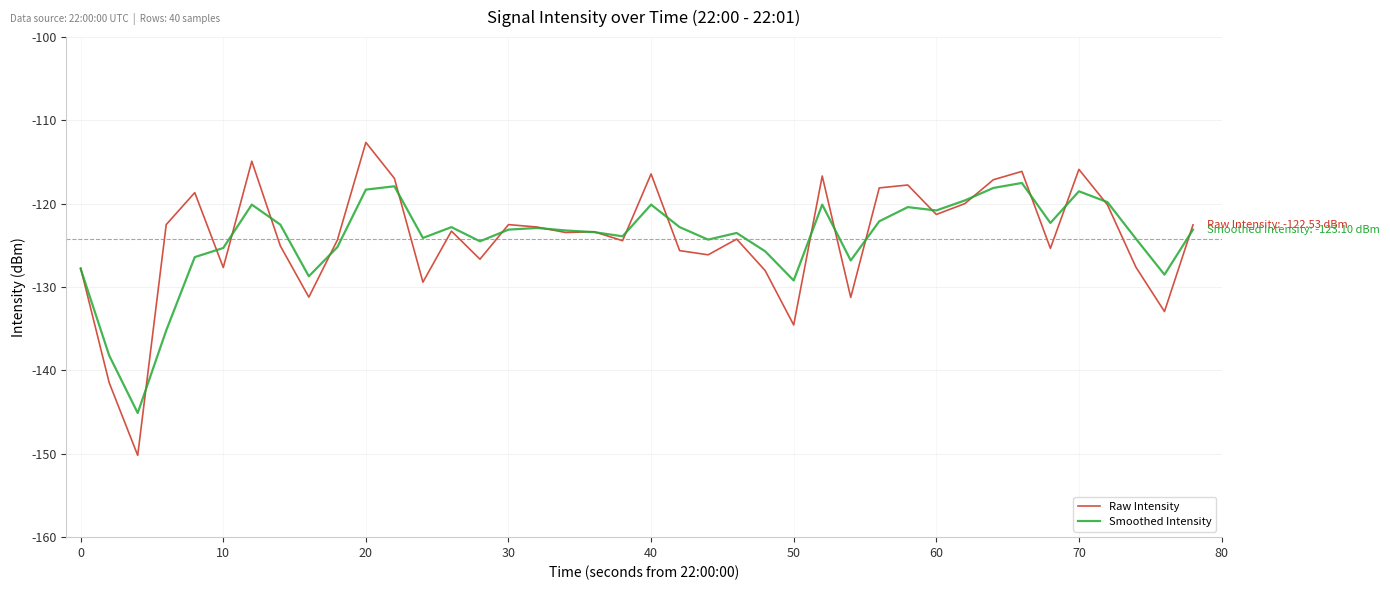

What is the minimum value for Smoothed Intensity?

-145.1